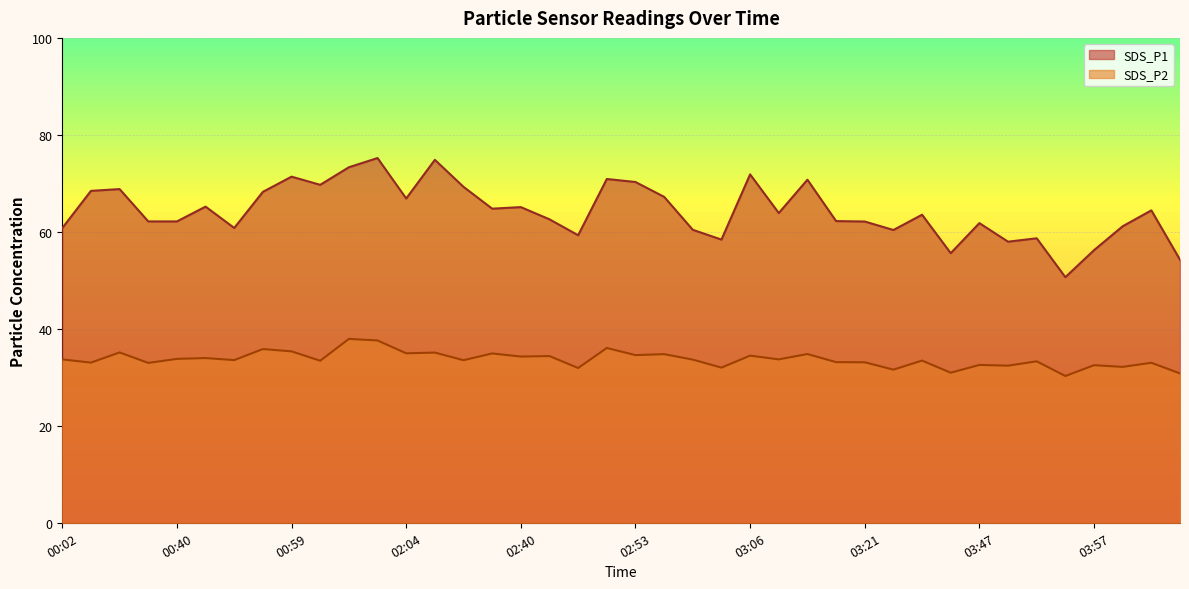

Is the value of SDS_P1 at 02:51 greater than the value of SDS_P2 at 02:32?

Yes